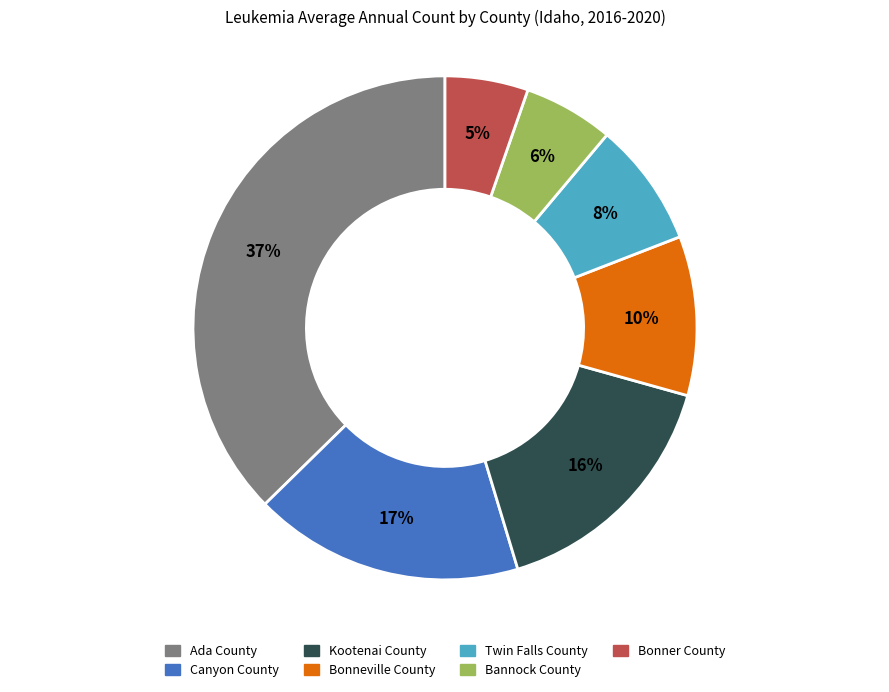

To the nearest percent, what is the average slice percentage?

14%